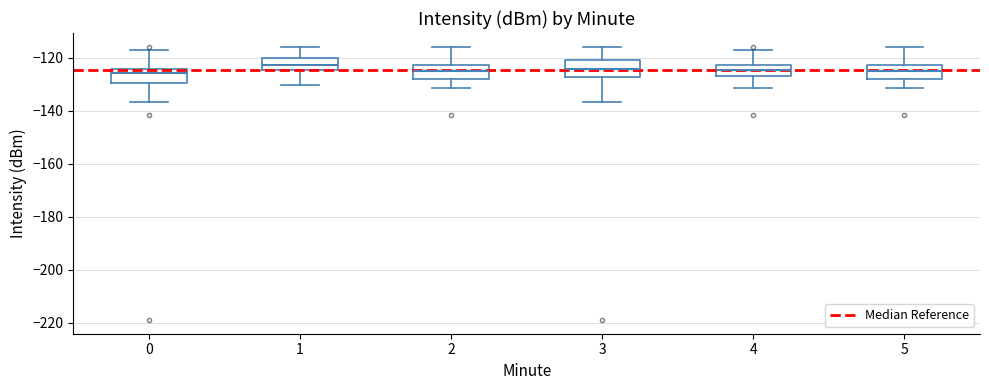

Reading left to right, read every box against the y-axis: the position of its median line, the range the box covers, and the ends of its whiskers. The values are not printed on the chart, so give them approximately, as read against the axis.

0: median -126, box -130 to -124, whiskers -136 to -118
1: median -122, box -124 to -120, whiskers -130 to -116
2: median -124, box -128 to -122, whiskers -132 to -116
3: median -124, box -128 to -120, whiskers -136 to -116
4: median -124, box -126 to -122, whiskers -132 to -118
5: median -124, box -128 to -122, whiskers -132 to -116